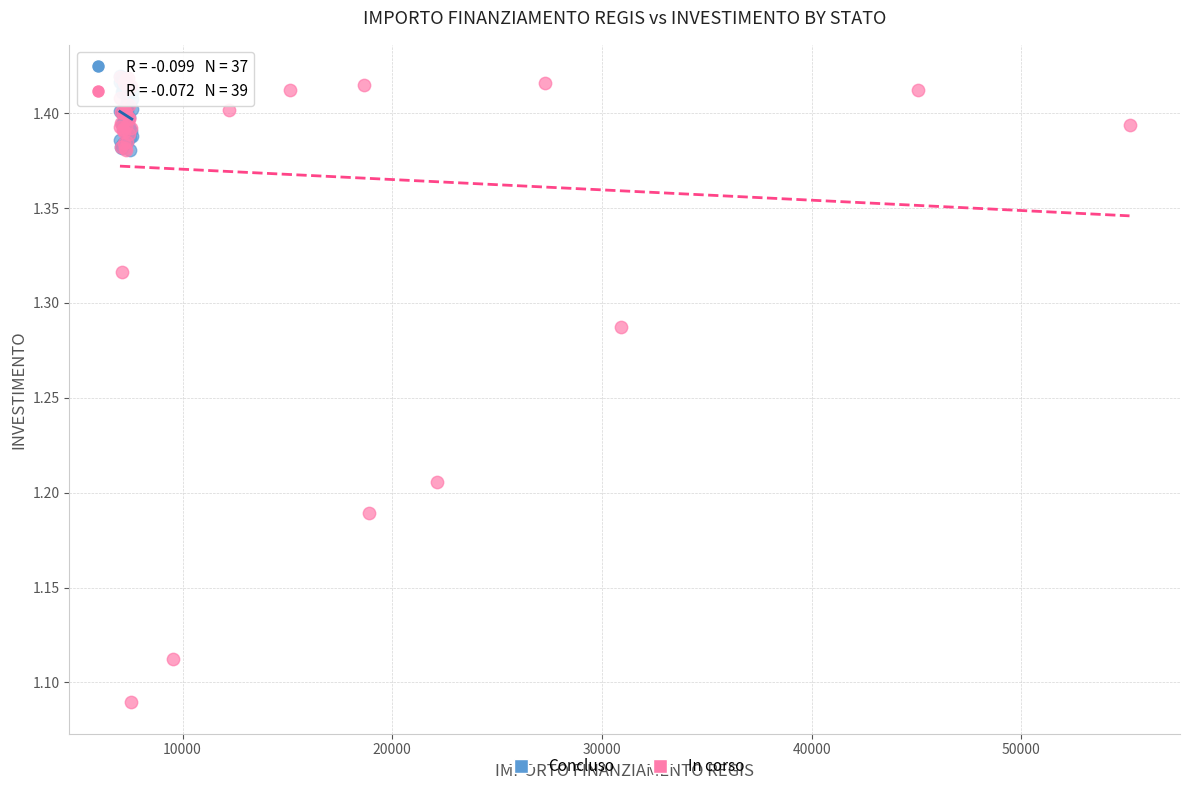

Which series reaches the minimum Y coordinate?

In corso